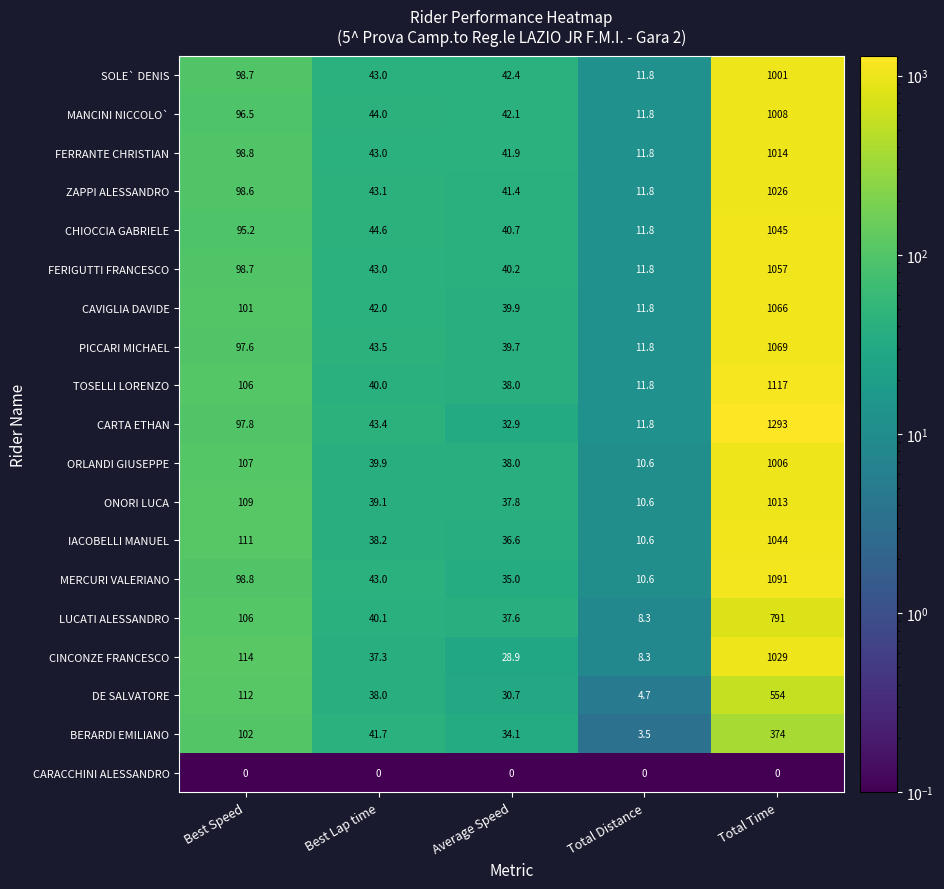

What is the spread (max minus min) of values at Average Speed?

42.4